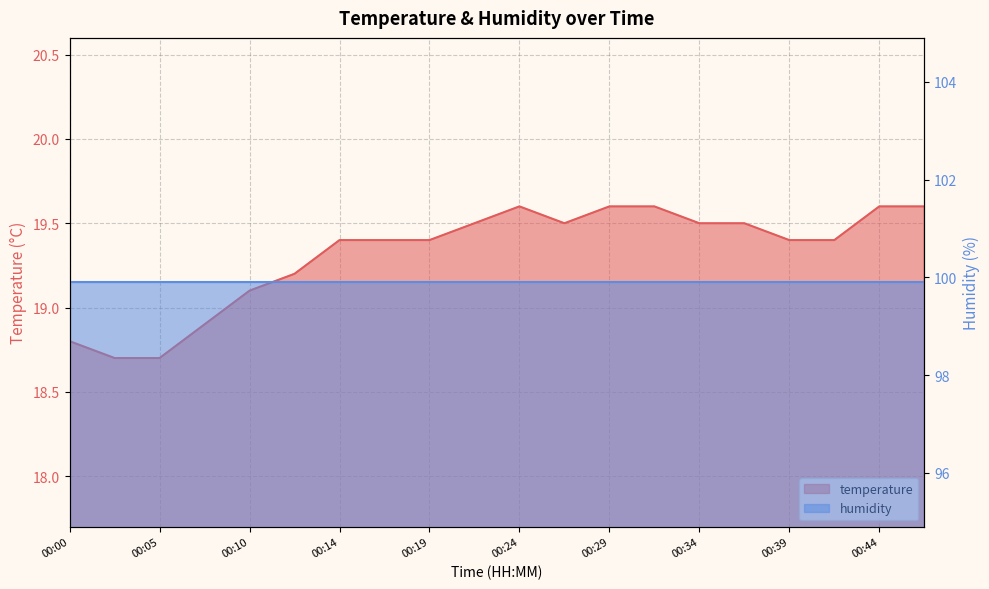

Which category has the lowest value across all series?

00:02